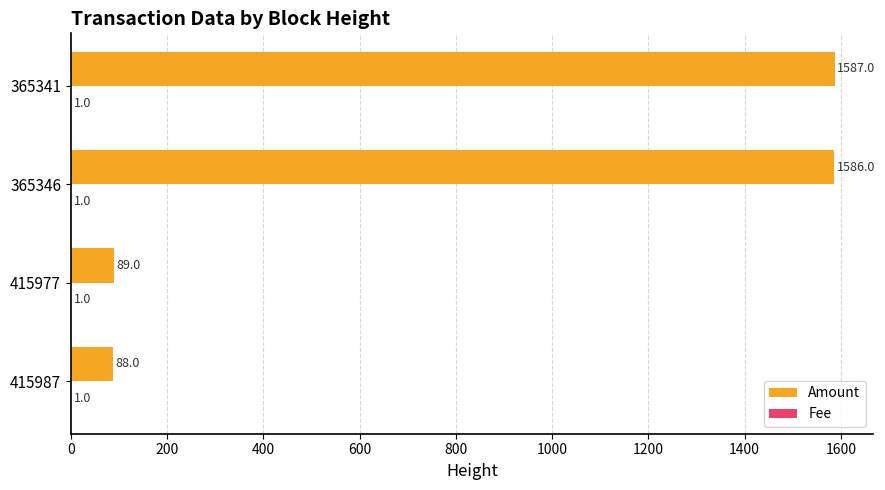

What is the maximum value for Amount?

1587